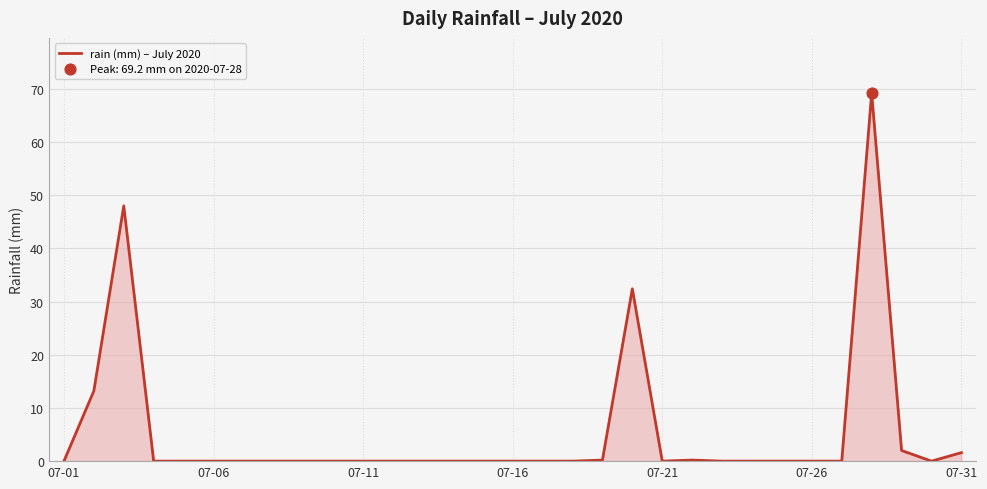

What is the maximum value shown in the chart?

69.2